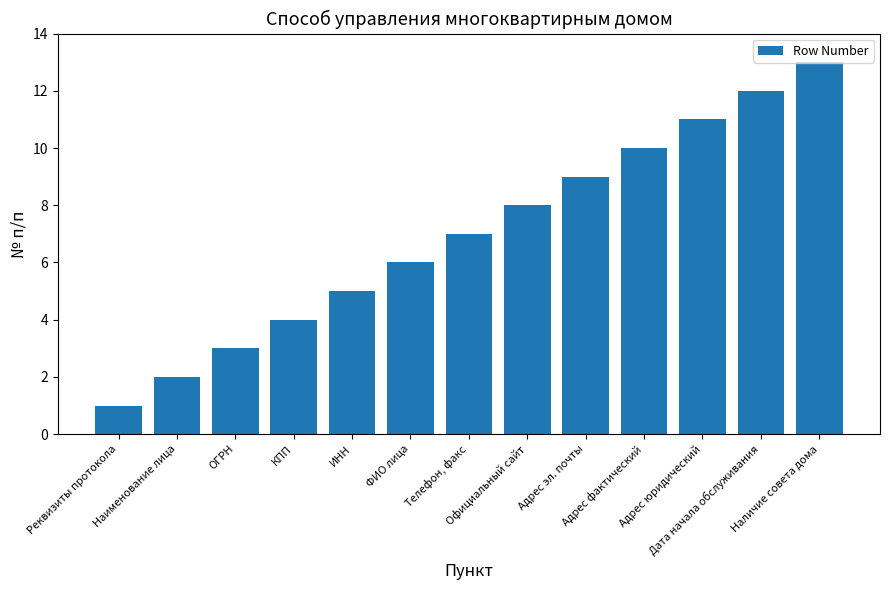

What is the label of the 1st bar from the left?

Реквизиты протокола